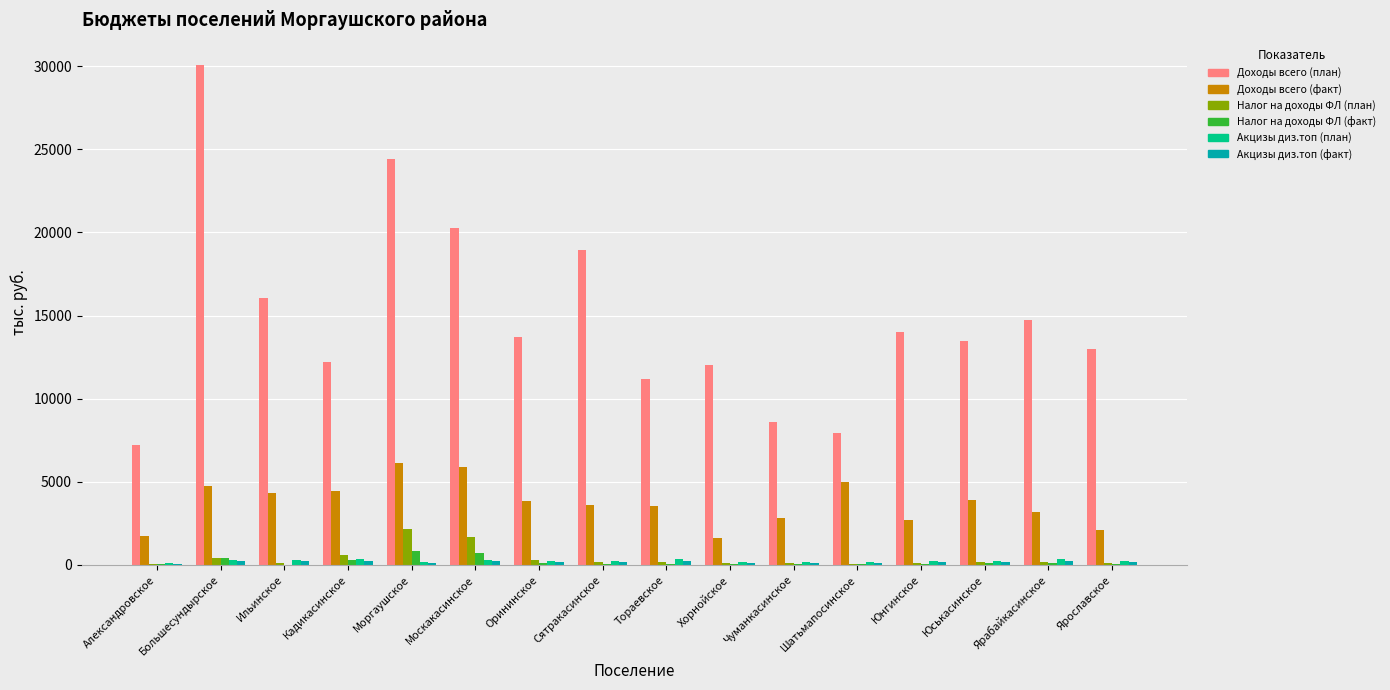

The value of Доходы всего (факт) at Юськасинское is 2492.9. True or false?

False